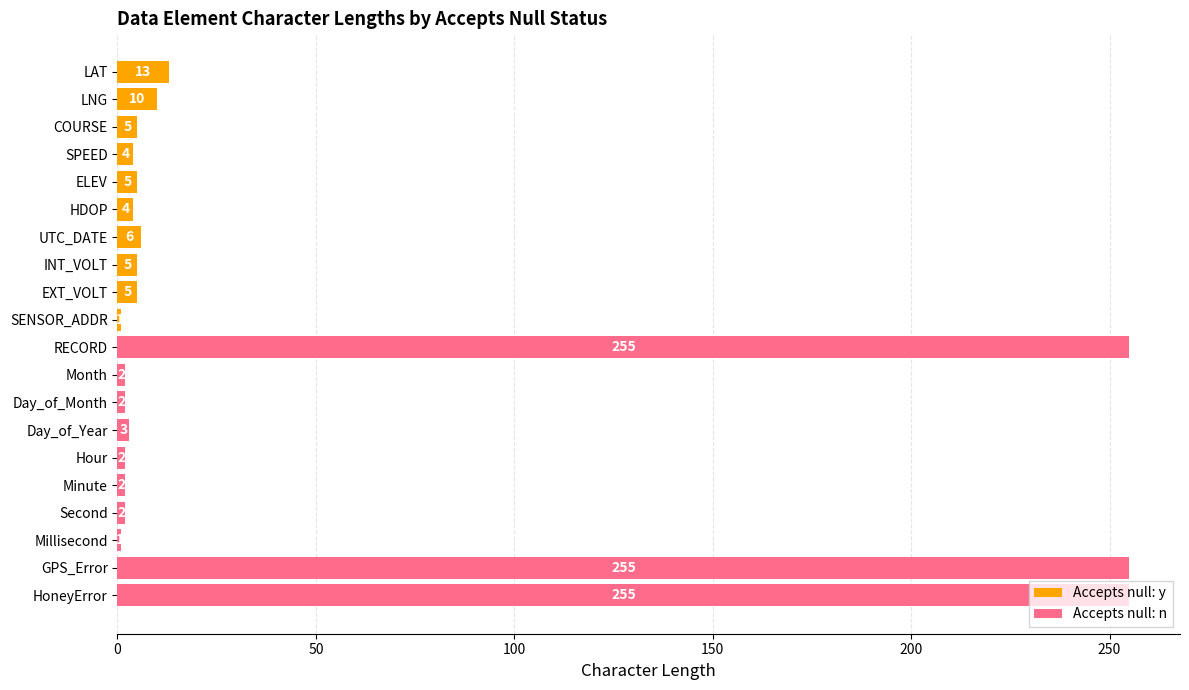

Reading right to left, transcribe all the data shown in this chart.

Accepts null: y: 1	5	5	6	4	5	4	5	10	13
Accepts null: n: 255	255	1	2	2	2	3	2	2	255